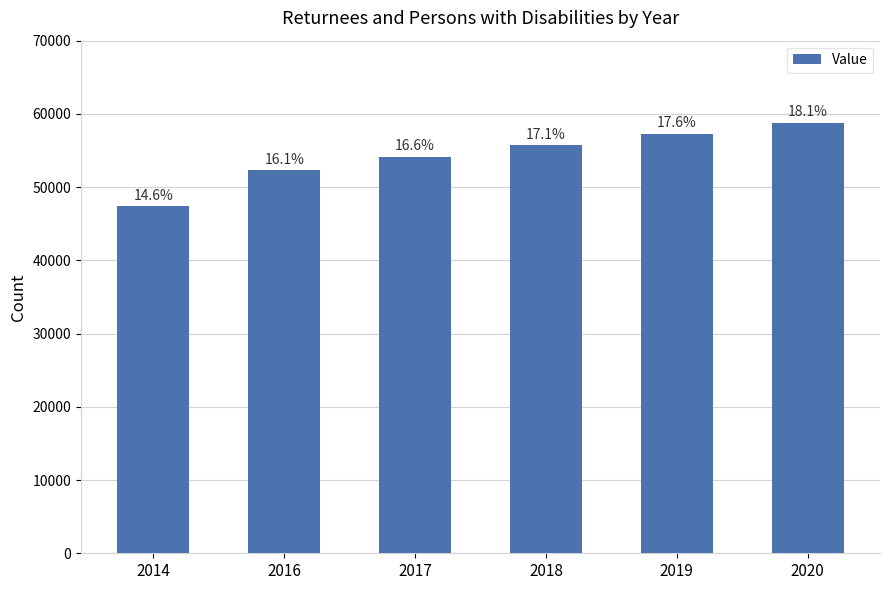

Is it true that the value at 2016 is 52274?

True